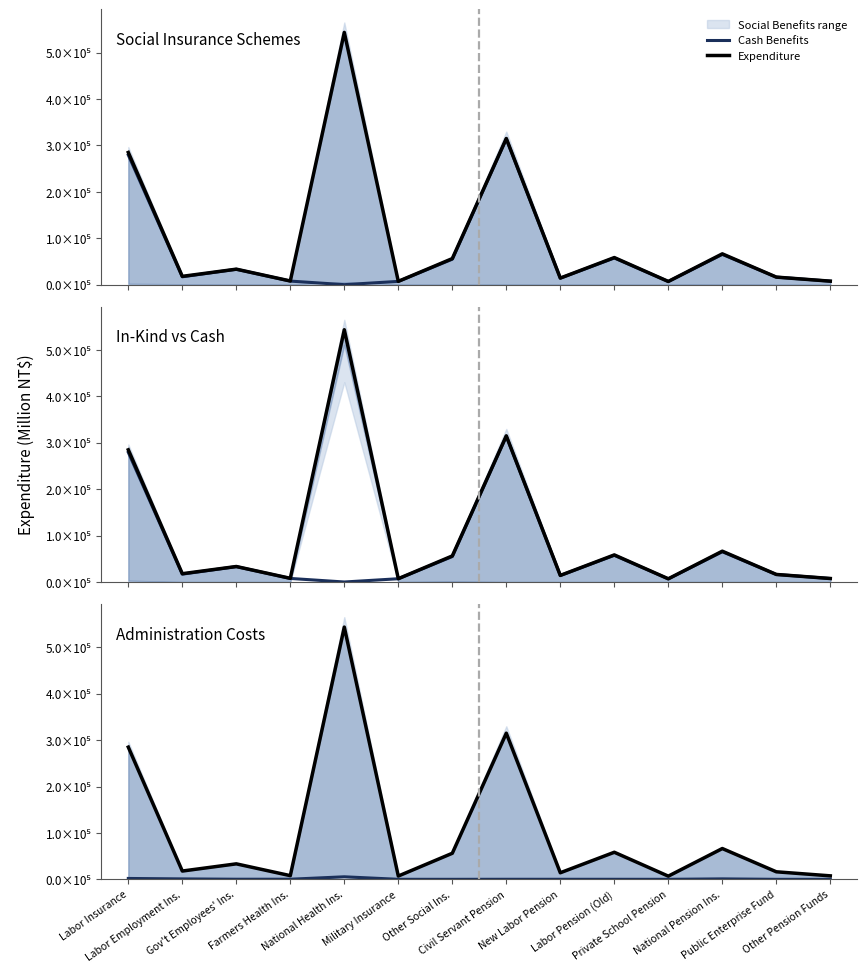

True or false: Expenditure and Cash cross at least once.

False